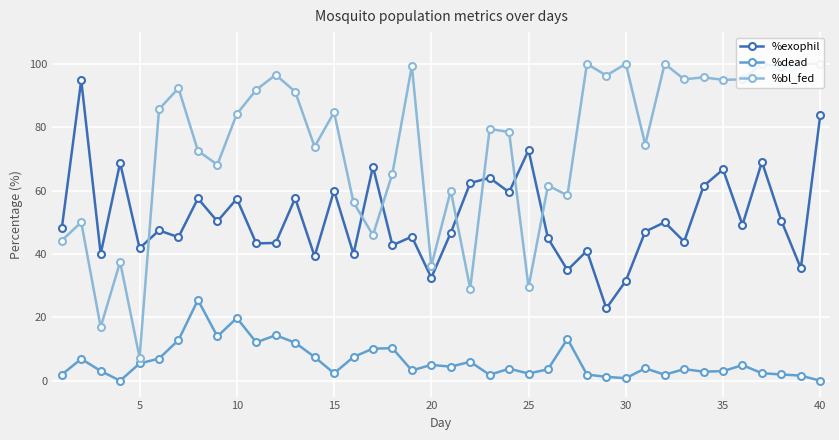

List the series in order of their peak value, highest first.

%bl_fed, %exophil, %dead